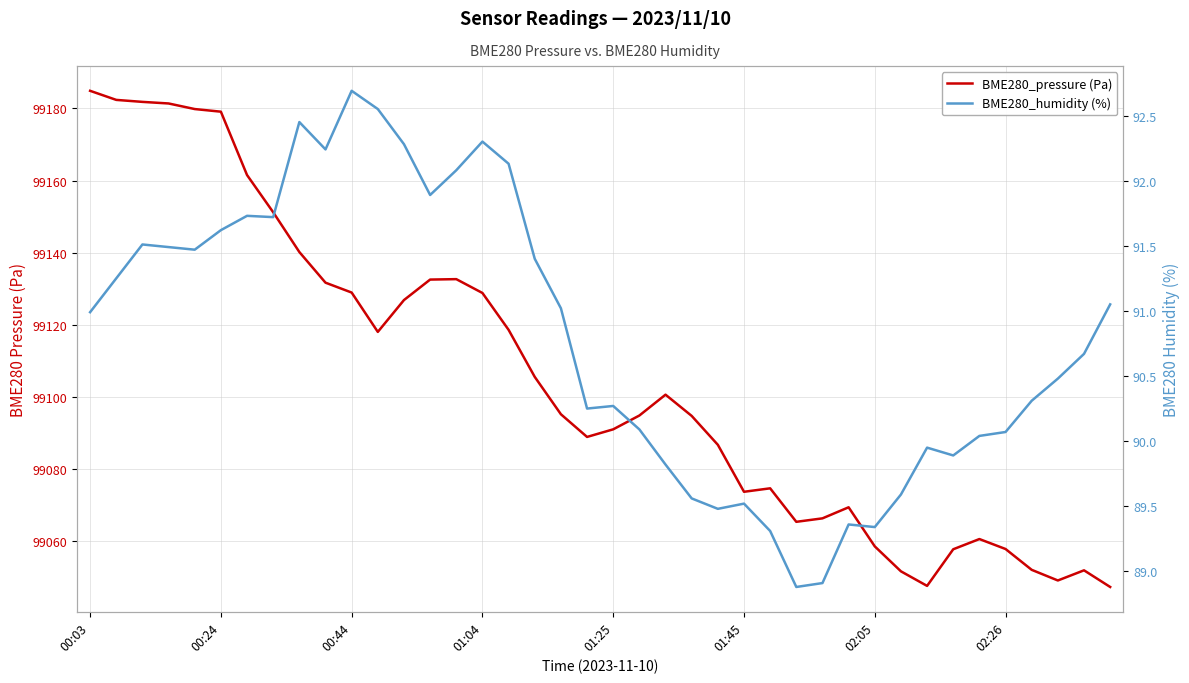

How many lines are shown in the chart?

2